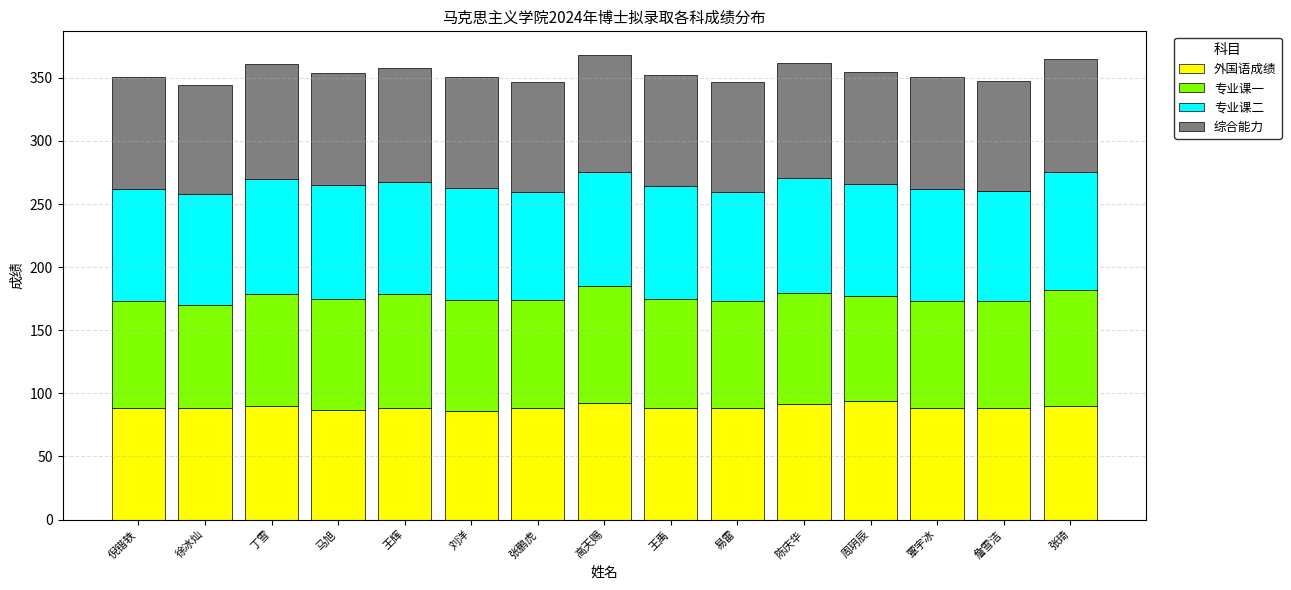

Read the 外国语成绩 value at 刘洋.

86.0